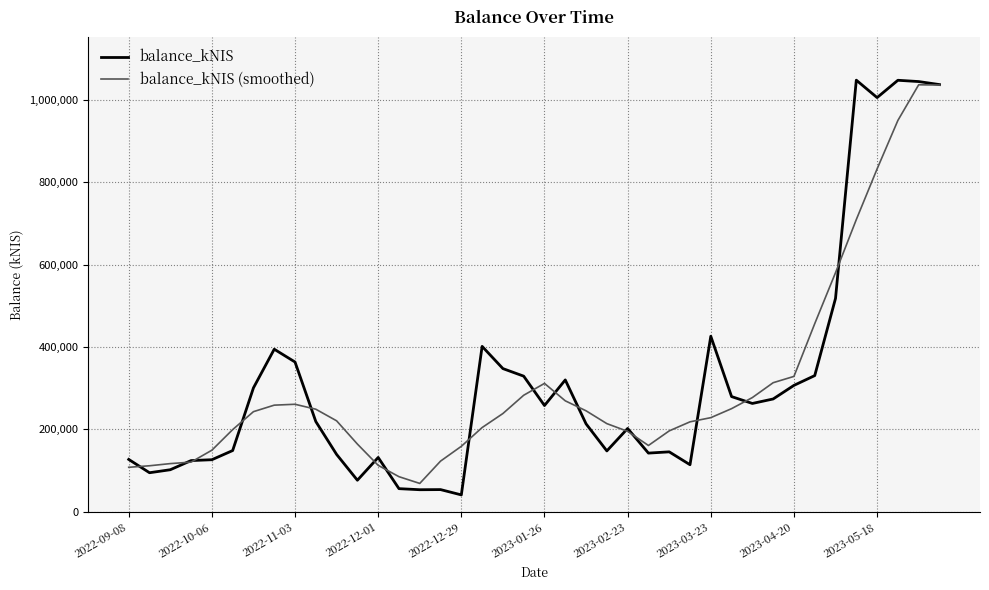

Which series has the largest range (max minus min)?

balance_kNIS